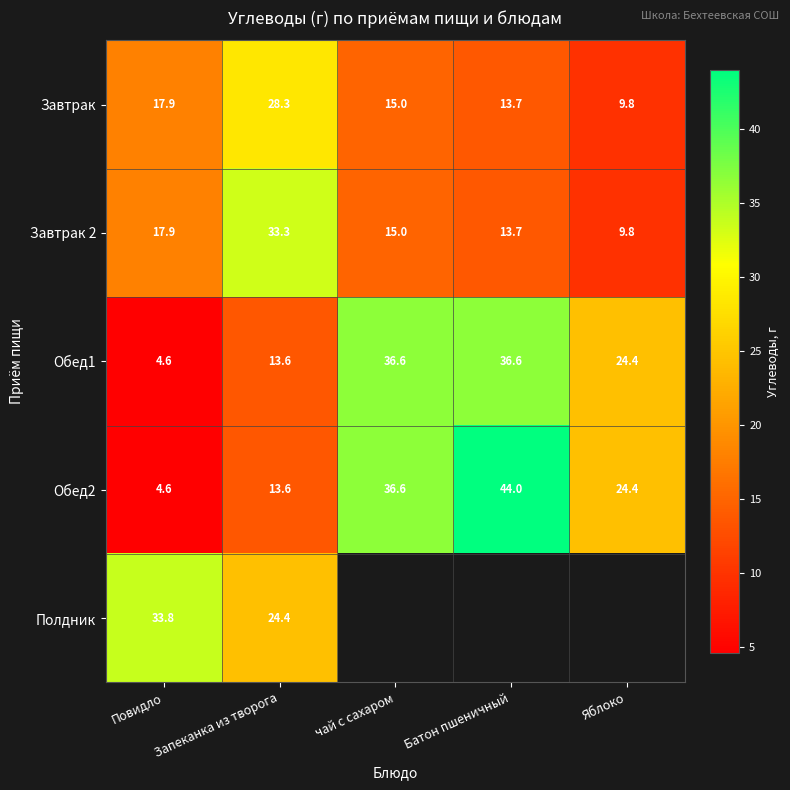

Is it true that Завтрак equals 15.9 at Яблоко?

False